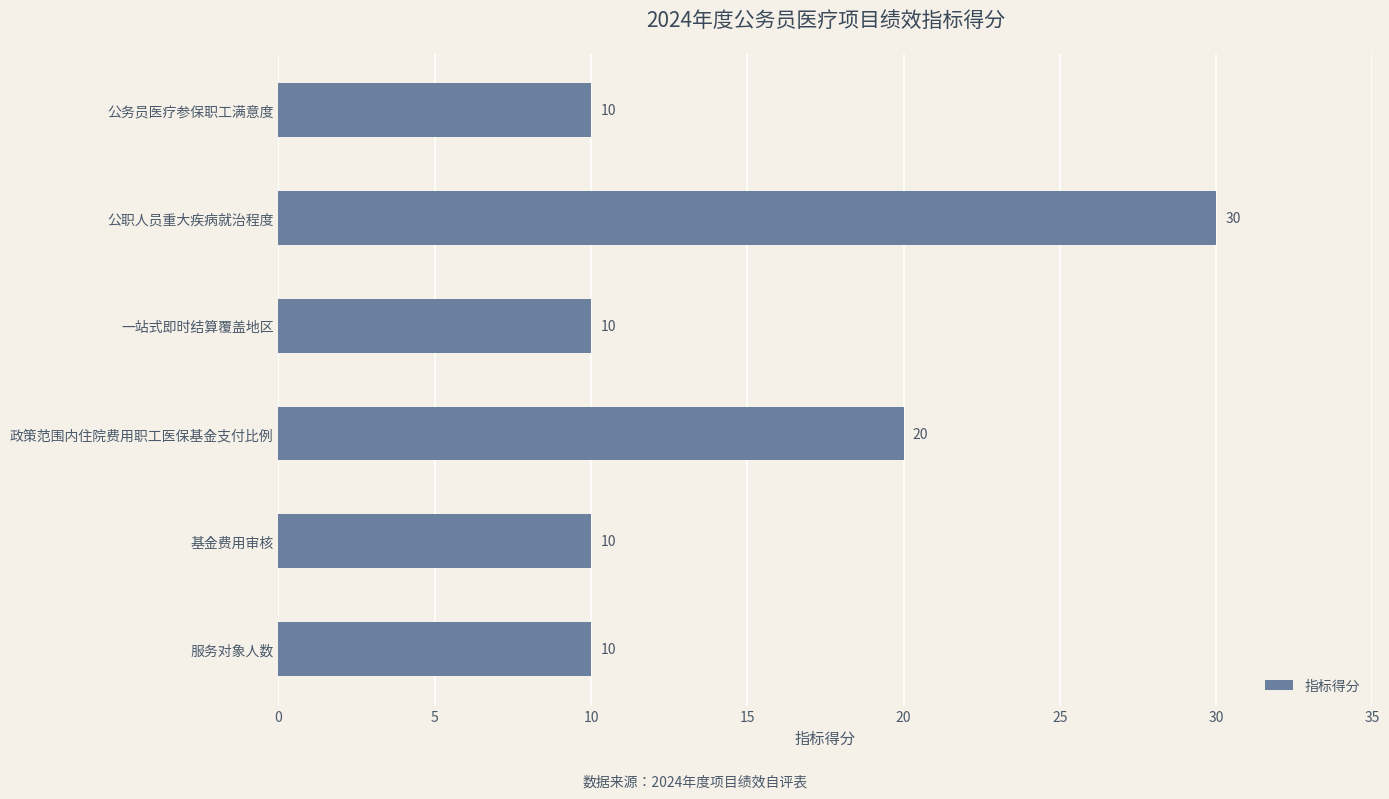

What is the difference between the values at 公职人员重大疾病就治程度 and 基金费用审核?

20